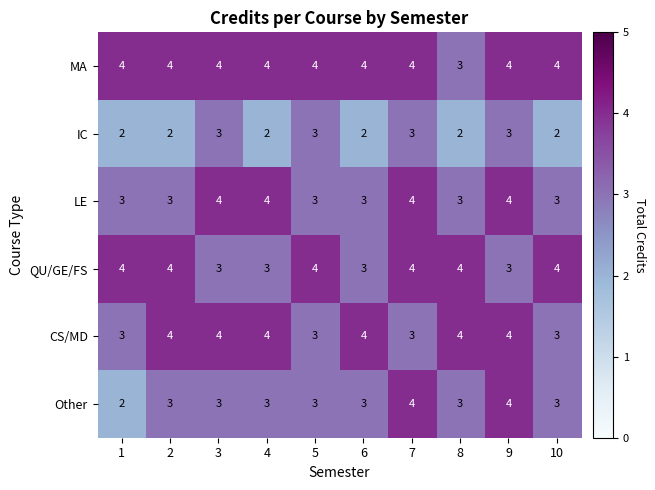

What is the total value across all series at 6?

19